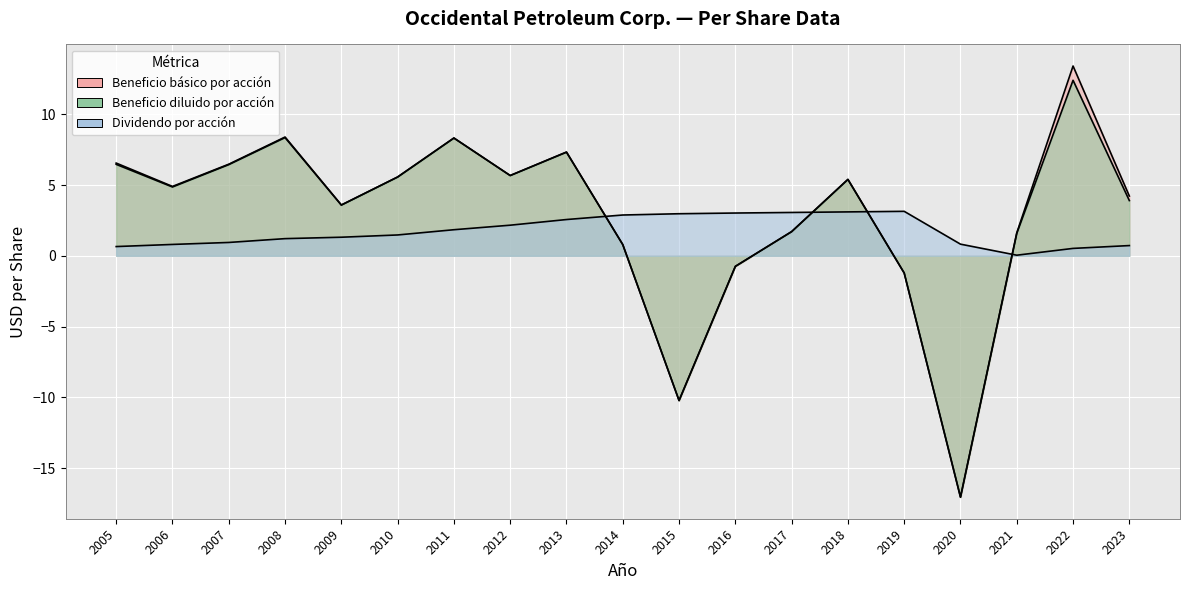

Does the chart display data point markers on the line(s)?

No